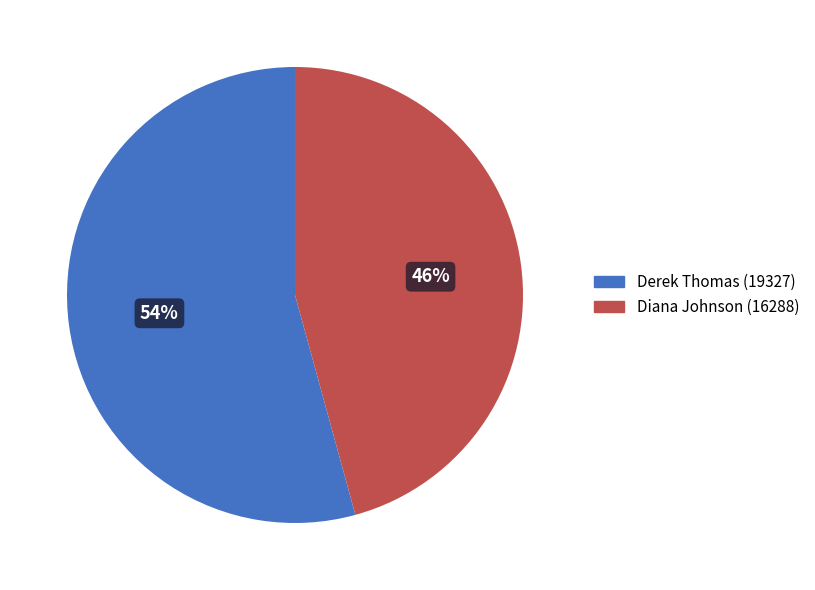

The Diana Johnson (16288) slice represents 46% of the pie. True or false?

True